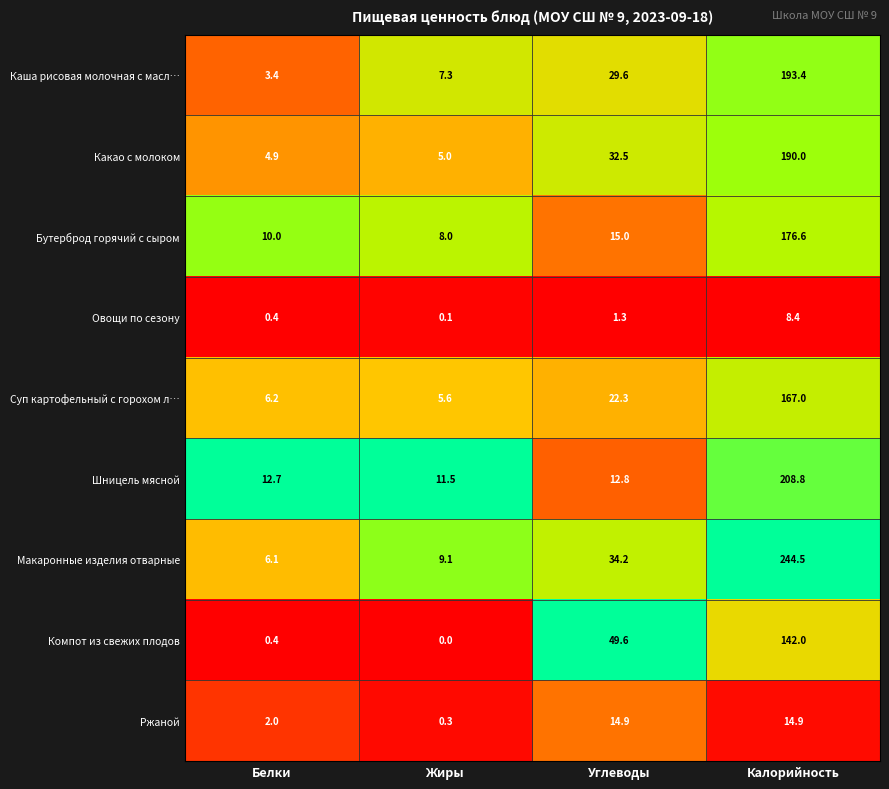

At Углеводы, list the series in order from largest to smallest.

Компот из свежих плодов, Макаронные изделия отварные, Какао с молоком, Каша рисовая молочная с масл…, Суп картофельный с горохом л…, Бутерброд горячий с сыром, Ржаной, Шницель мясной, Овощи по сезону